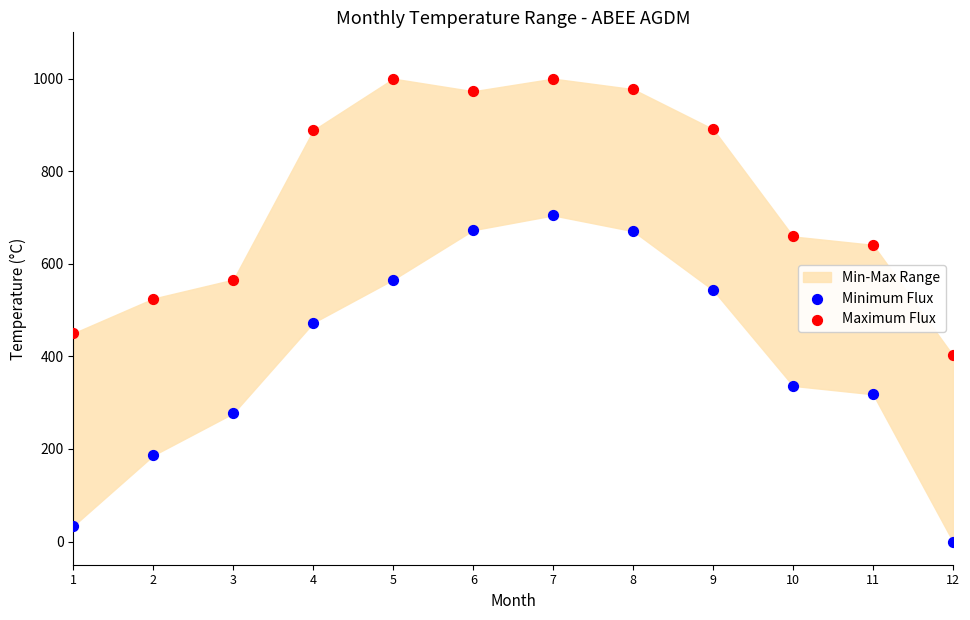

Which series contains the highest Y value?

Maximum Flux